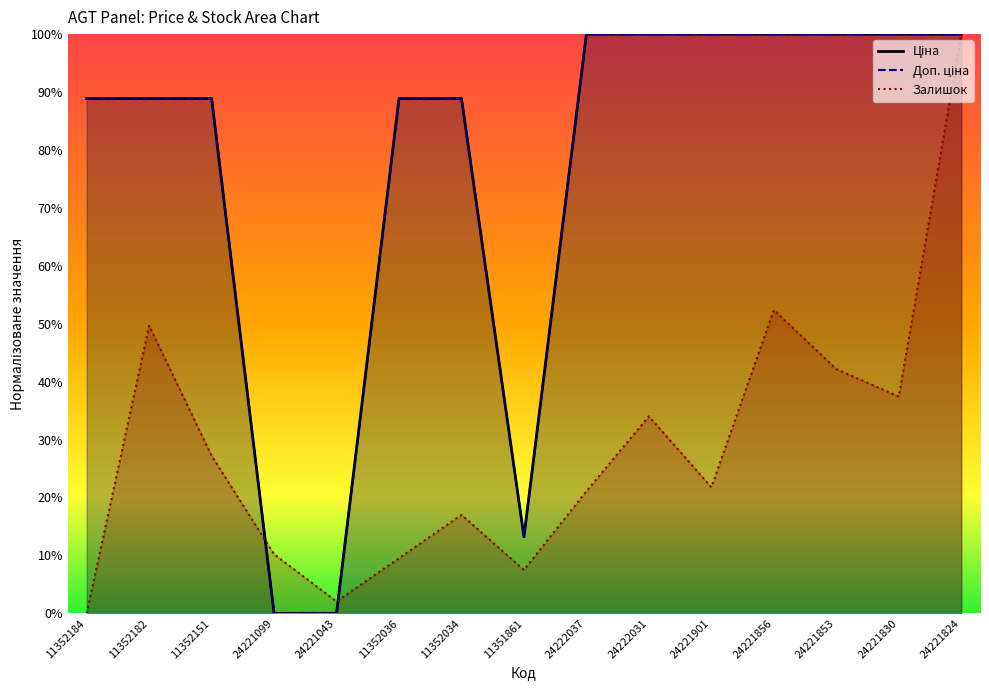

True or false: Ціна and Доп. ціна intersect in this chart.

False